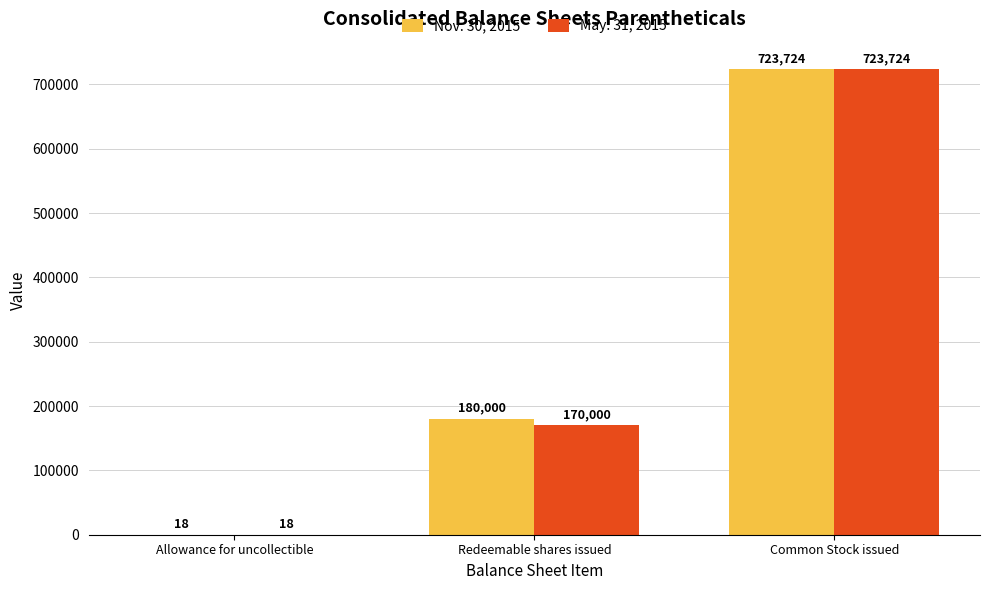

What value does the May. 31, 2015 series have at Redeemable shares issued?

170000